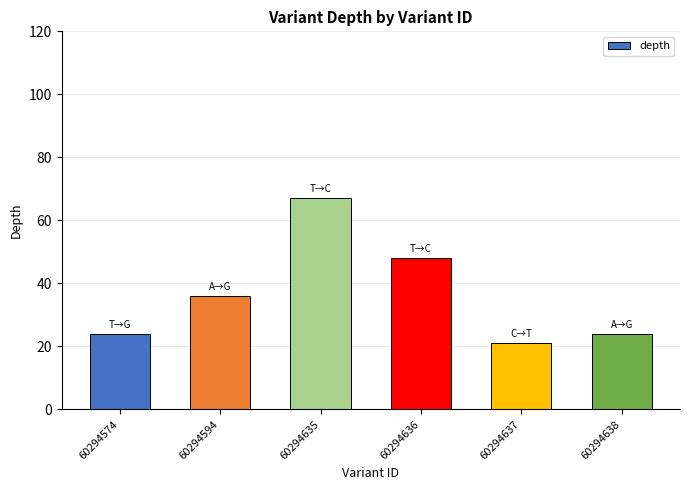

At which label is the value closest to 44?

60294636